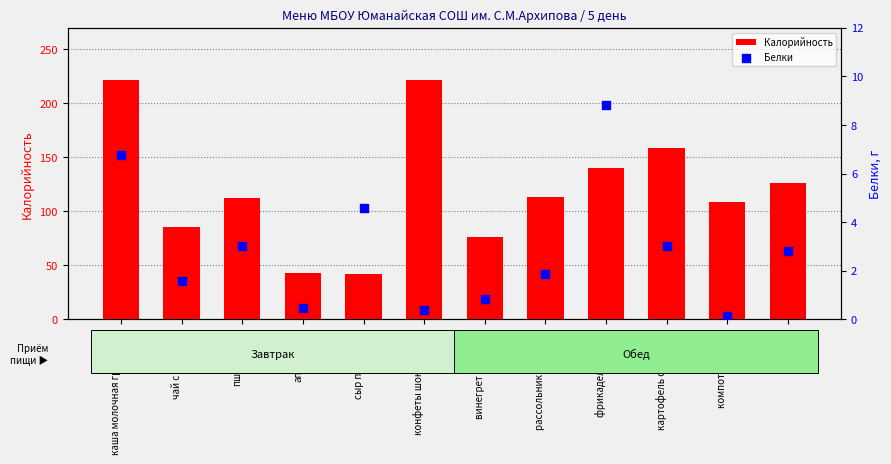

At how many categories does at least one series exceed 169?

2